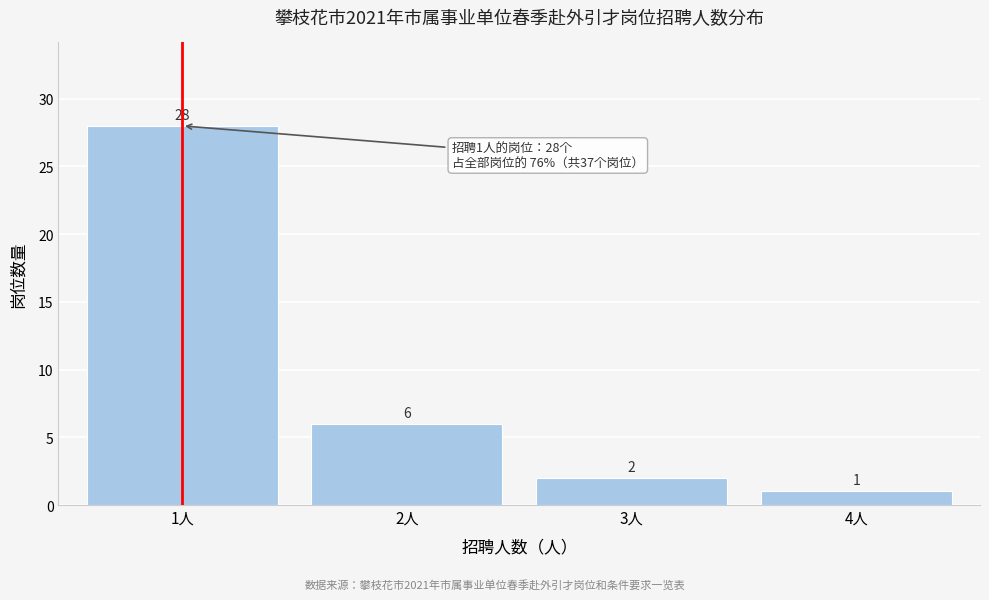

Reading right to left, what are all the values shown in this chart?

4人=1	3人=2	2人=6	1人=28